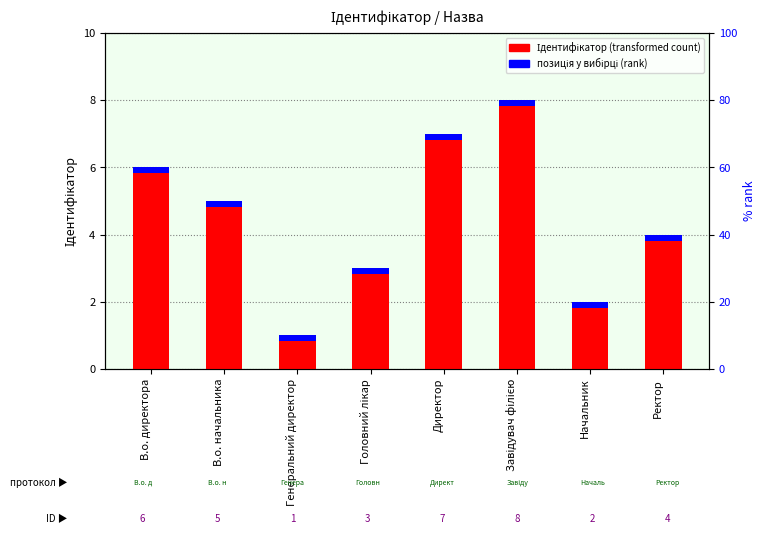

Reading left to right, what are all the values shown in this chart?

В.о. директора=6	В.о. начальника=5	Генеральний директор=1	Головний лікар=3	Директор=7	Завідувач філією=8	Начальник=2	Ректор=4